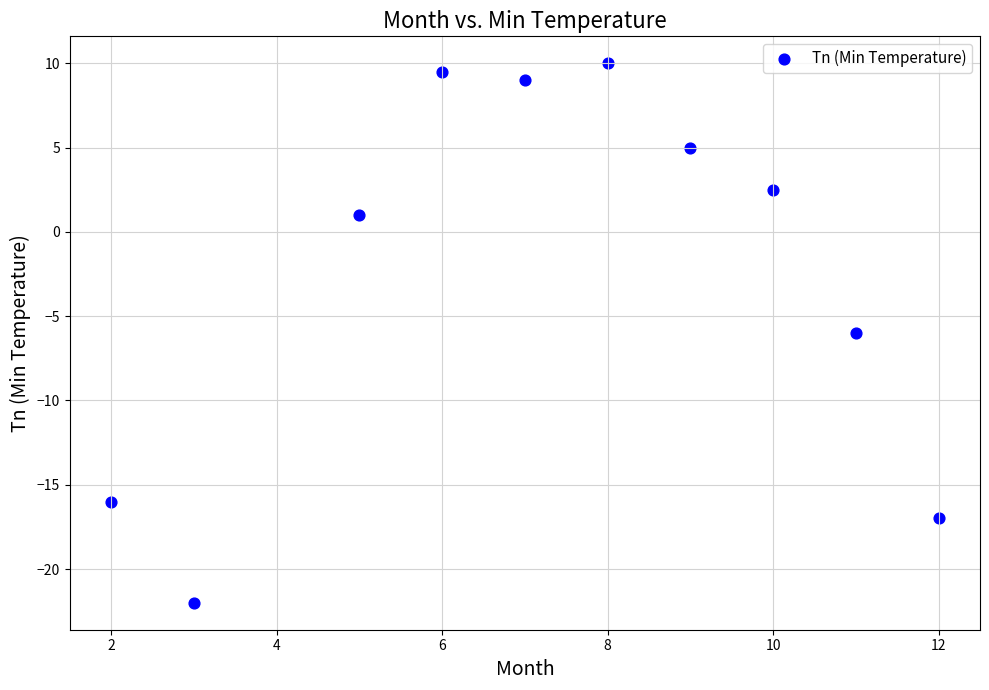

What is the average X value?

7.3